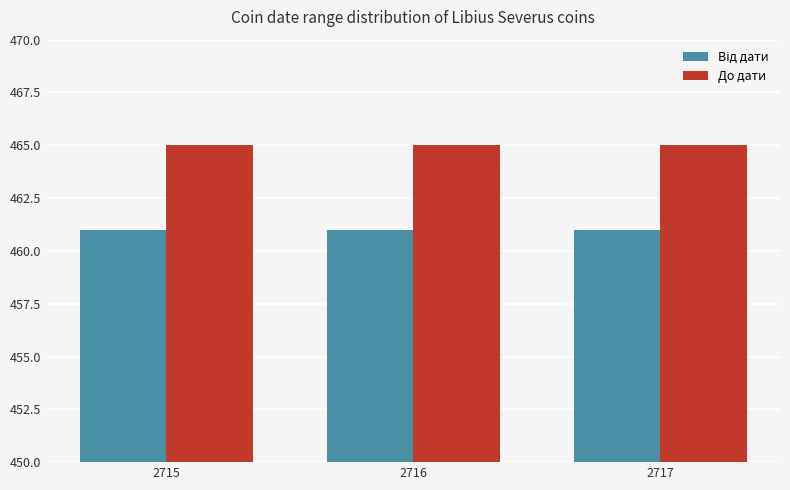

What is the difference between the highest and lowest values at 2717?

4